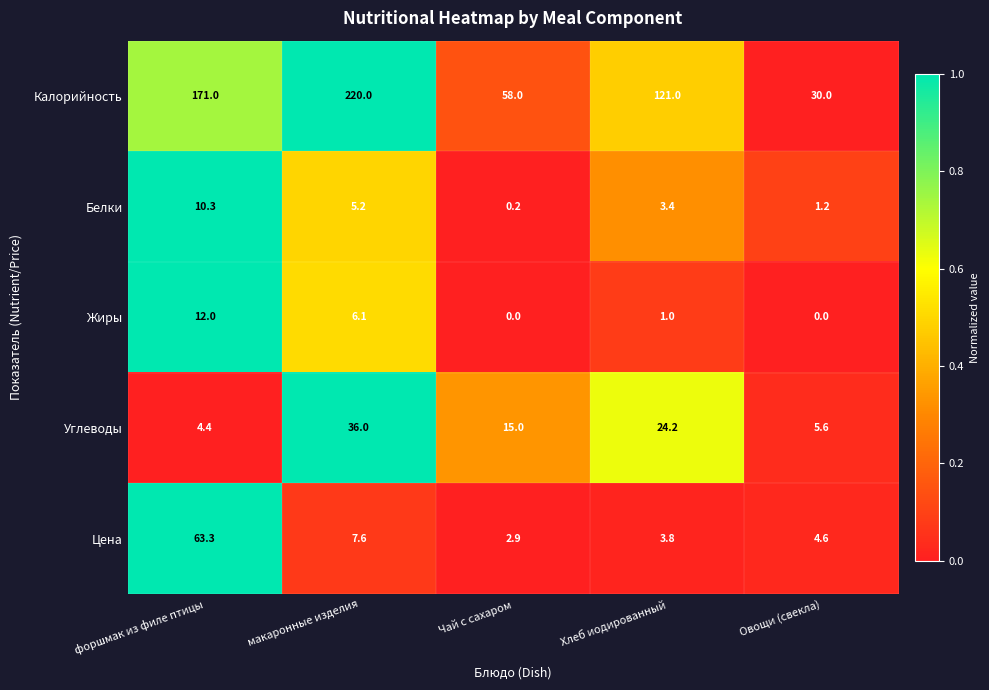

The value of Цена at Чай с сахаром is 2.9. True or false?

True